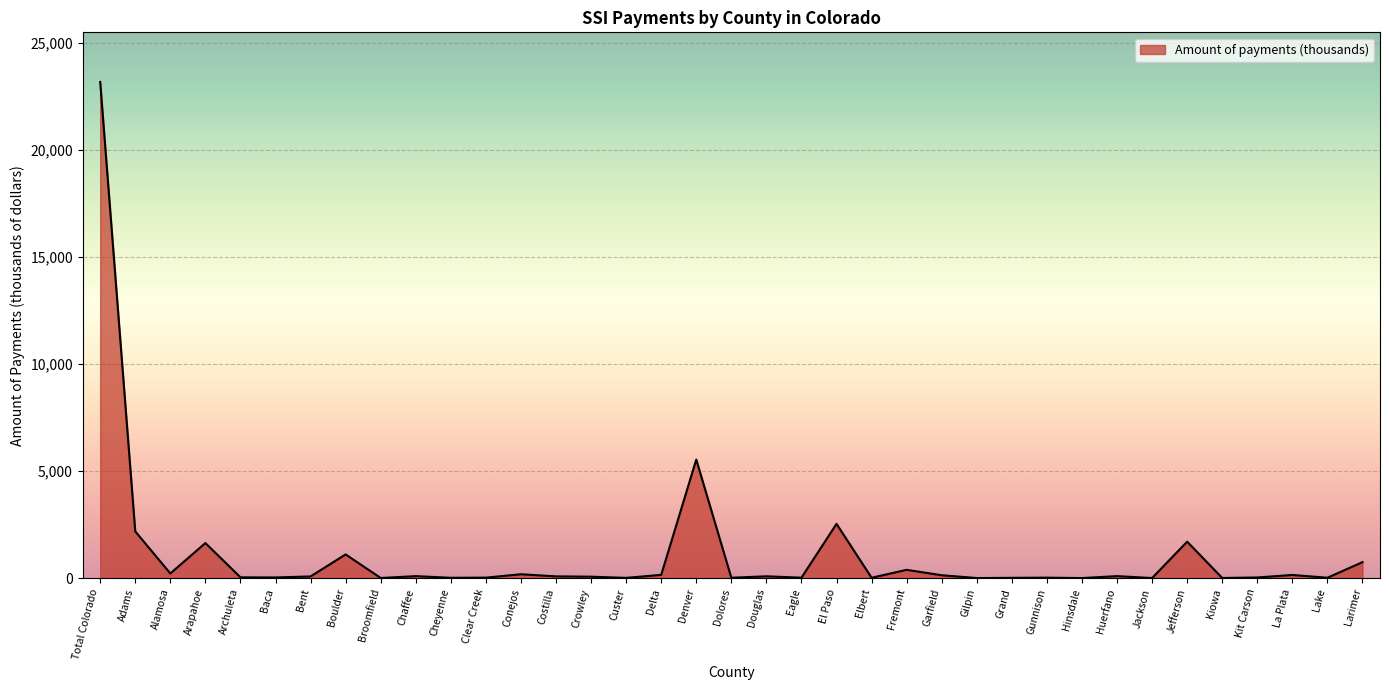

Between Adams and Eagle, which is larger?

Adams